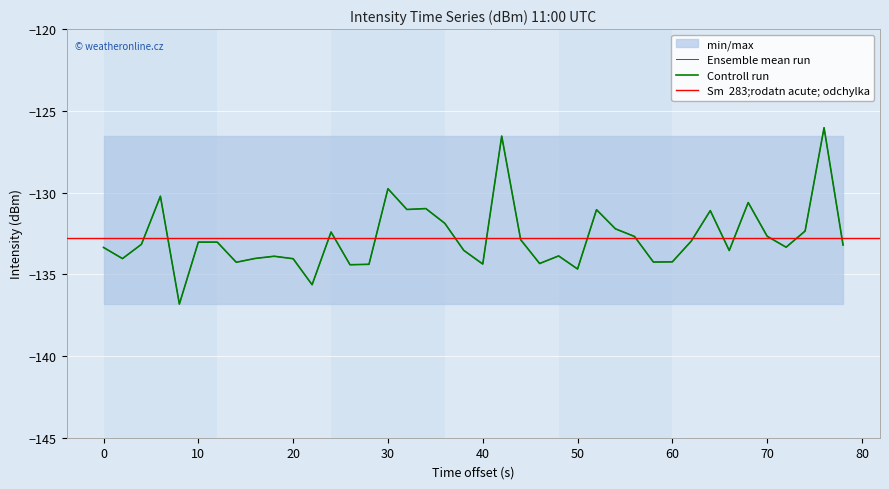

What is the highest value of the control series?

-126.0